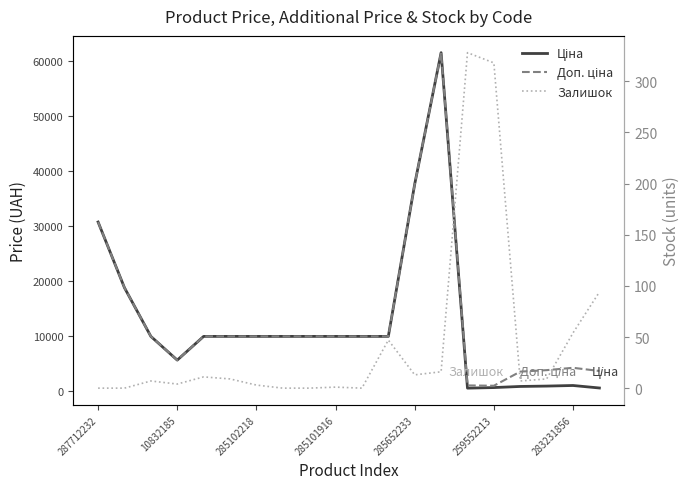

How many interior local peaks does the Залишок series have?

5